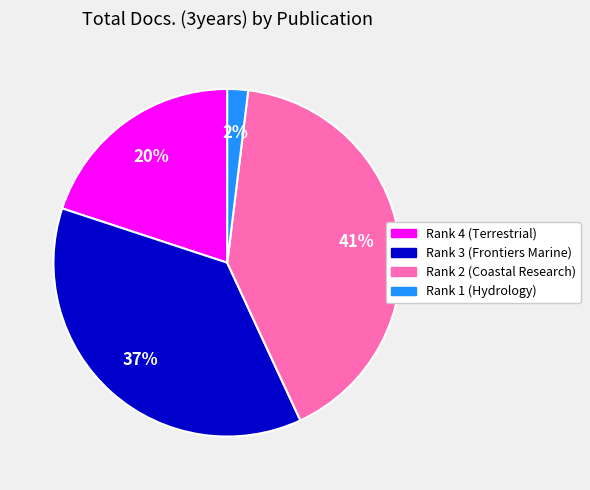

Which has a higher value, Rank 1 (Hydrology) or Rank 2 (Coastal Research)?

Rank 2 (Coastal Research)